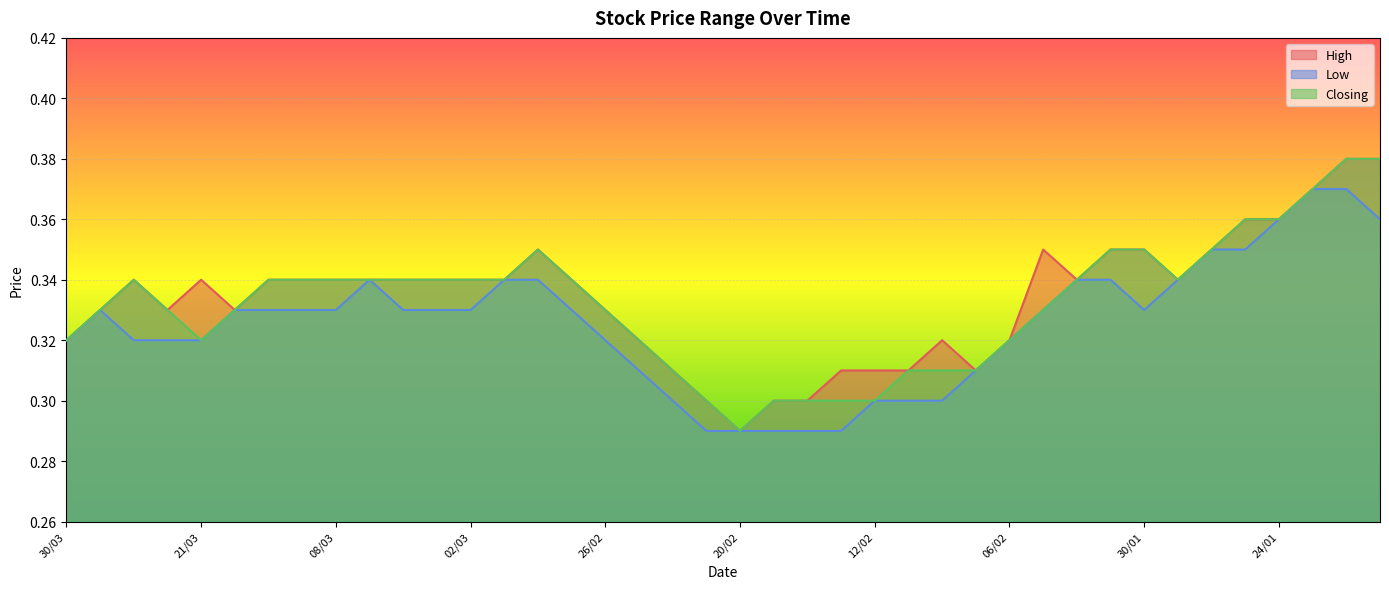

Which category has the highest value in the Low series?

23/01